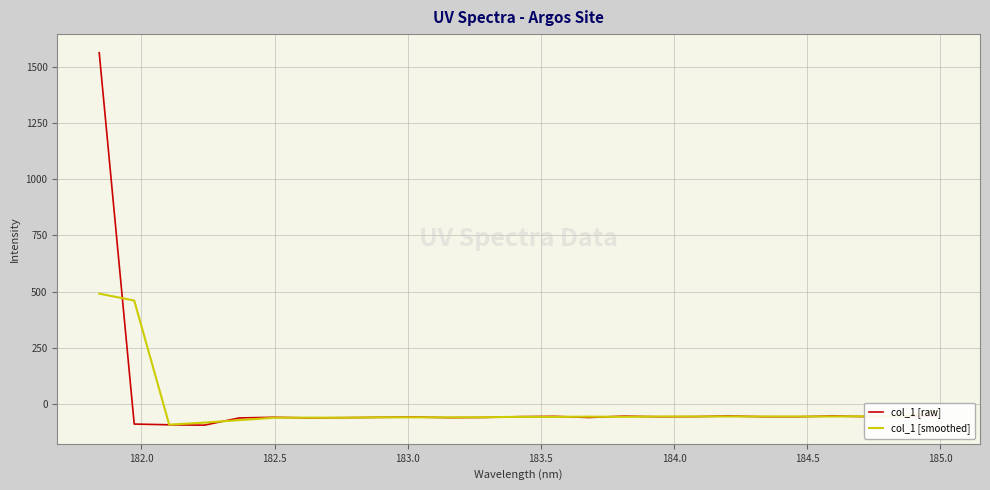

What is the maximum value for col_1 [raw]?

1562.6